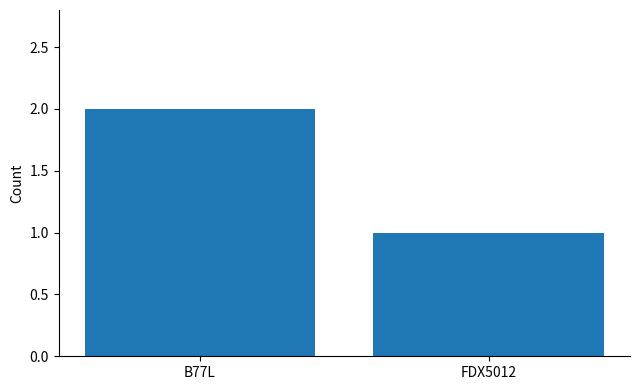

What is the difference between the values at FDX5012 and B77L?

1